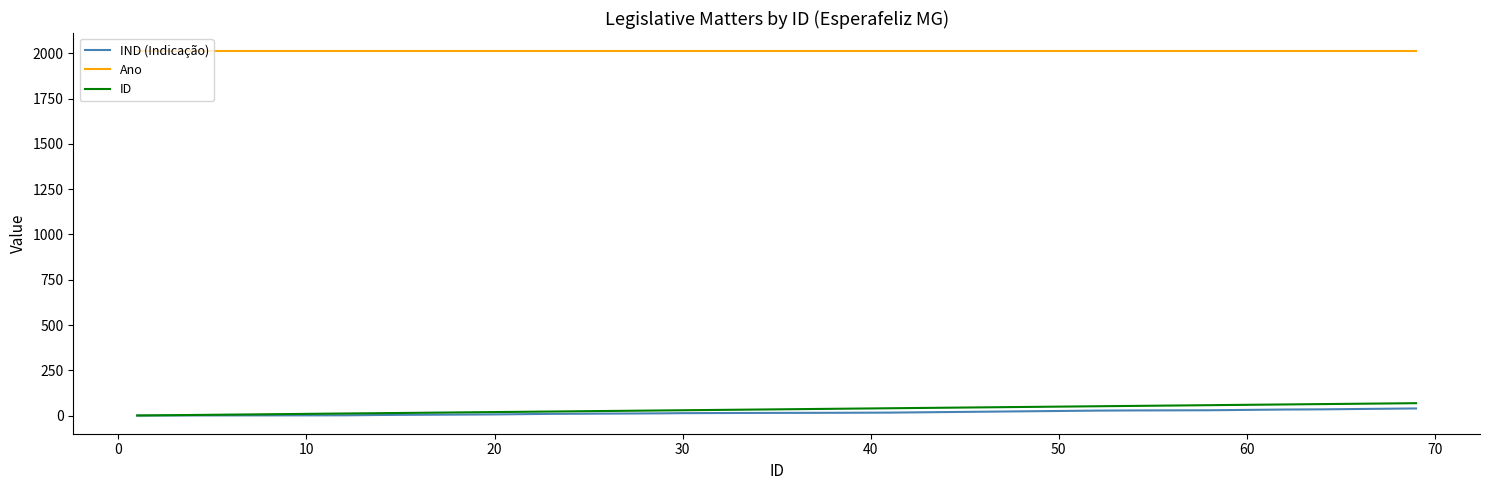

What is the greatest value displayed?

2011